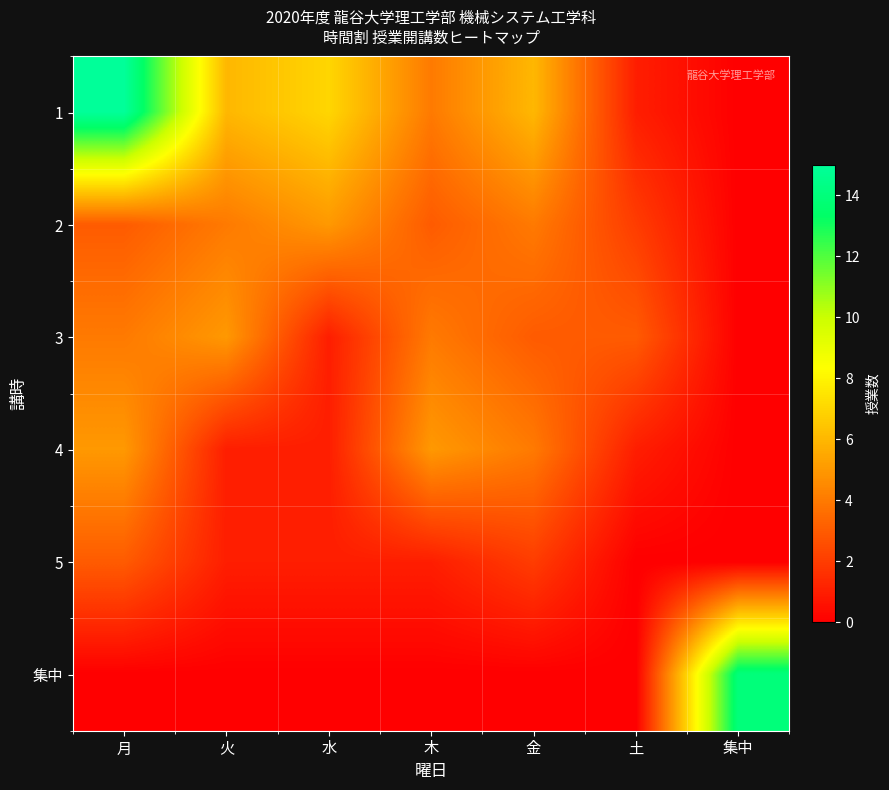

Which has a higher value, 集中 or 土?

土